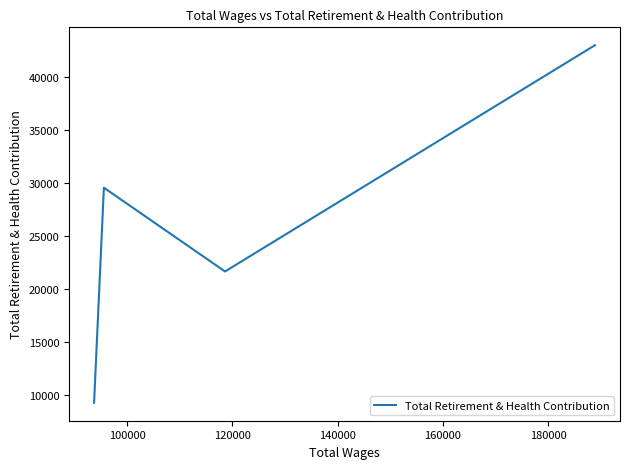

What is the greatest value displayed?

42978